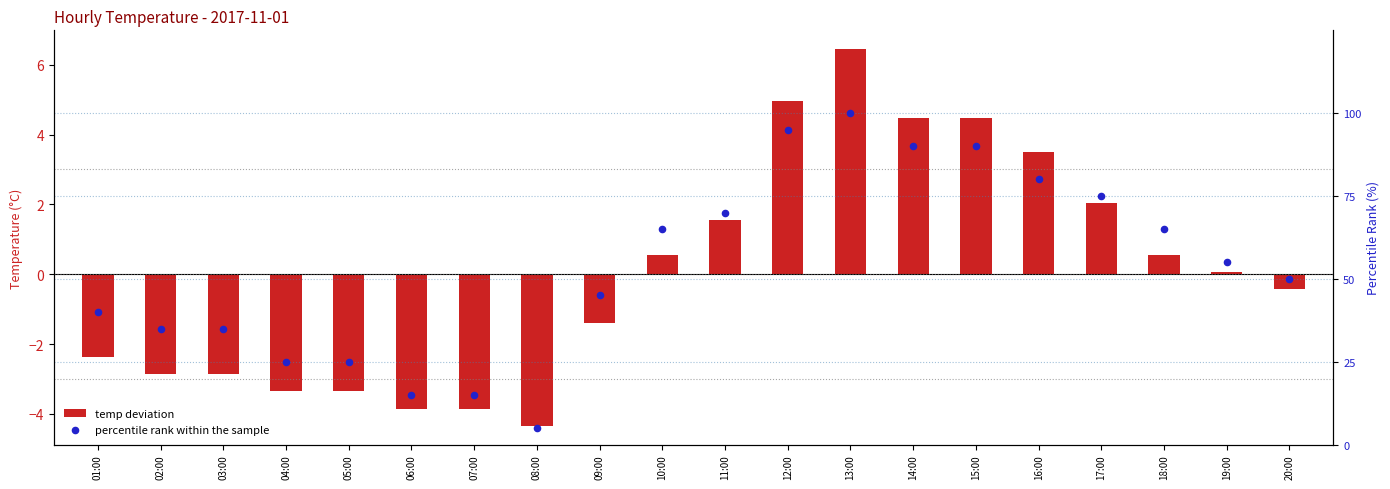

At how many categories does at least one series exceed 10?

19